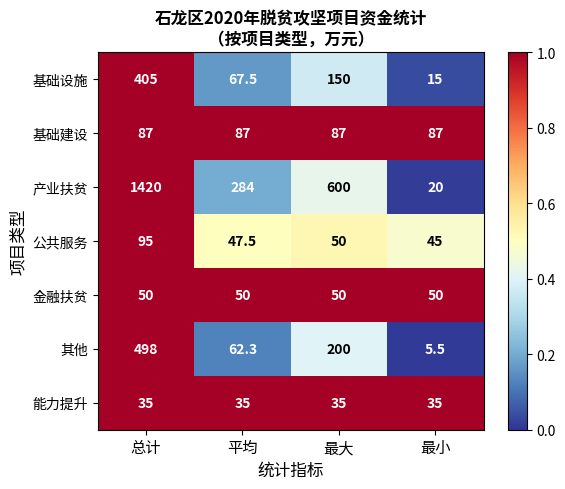

Where does the 其他 series first go above 200?

总计